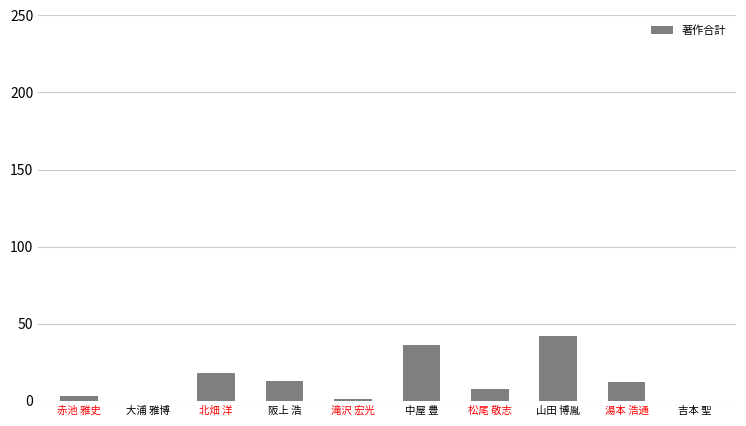

Count the number of data series in this chart.

1